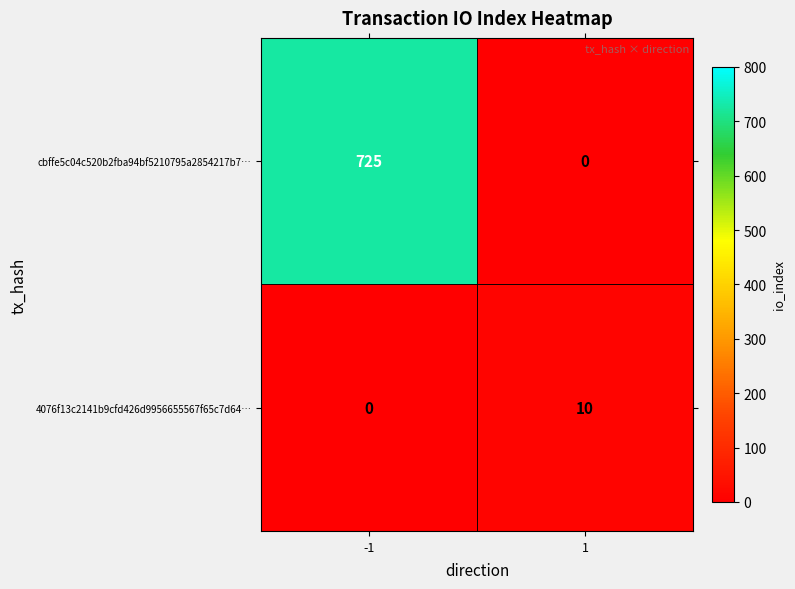

At -1, list the series in order from smallest to largest.

4076f13c2141b9cfd426d9956655567f65c7d64…, cbffe5c04c520b2fba94bf5210795a2854217b7…